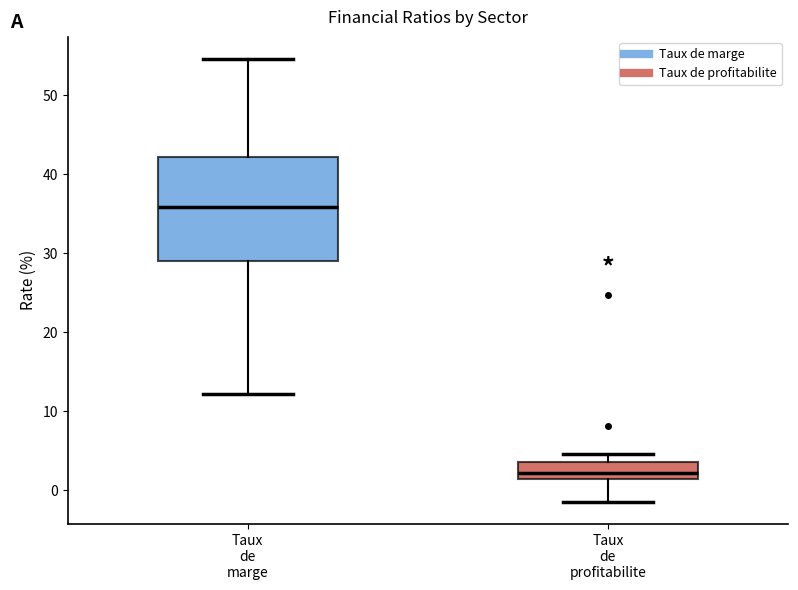

Reading left to right, transcribe this box plot: for each box, give where its median line is, the range the box spans, and where its two whiskers end, as read against the y-axis. The values are not printed on the chart, so give them approximately, as read against the axis.

Taux de marge: median 36, box 29 to 42, whiskers 12 to 55
Taux de profitabilite: median 2, box 1 to 4, whiskers -1 to 5